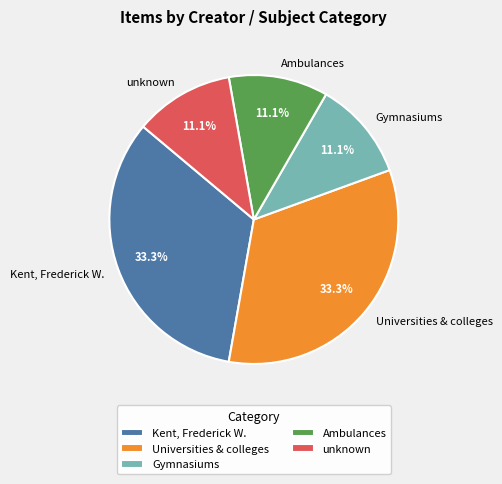

Is there a majority slice in this chart?

No